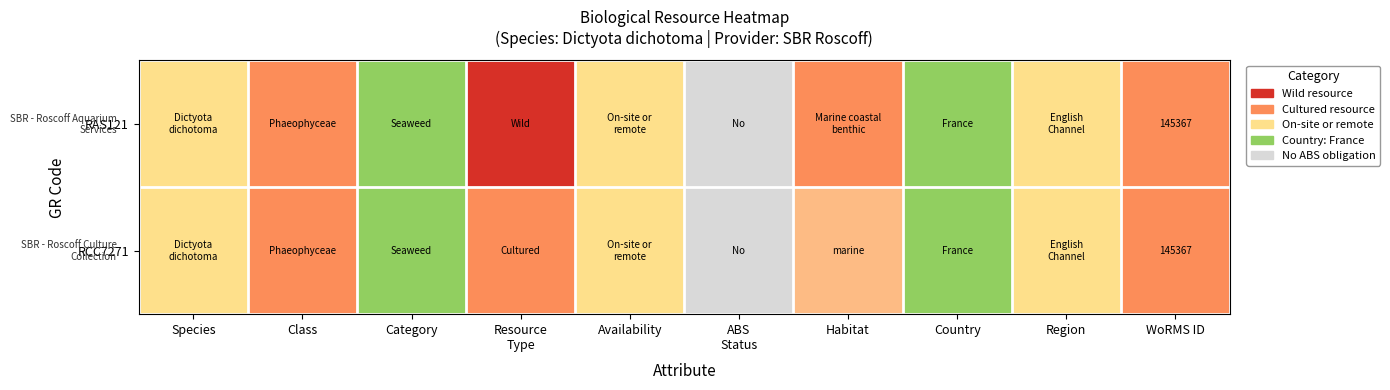

Which label corresponds to the largest value in the chart?

Resource
Type